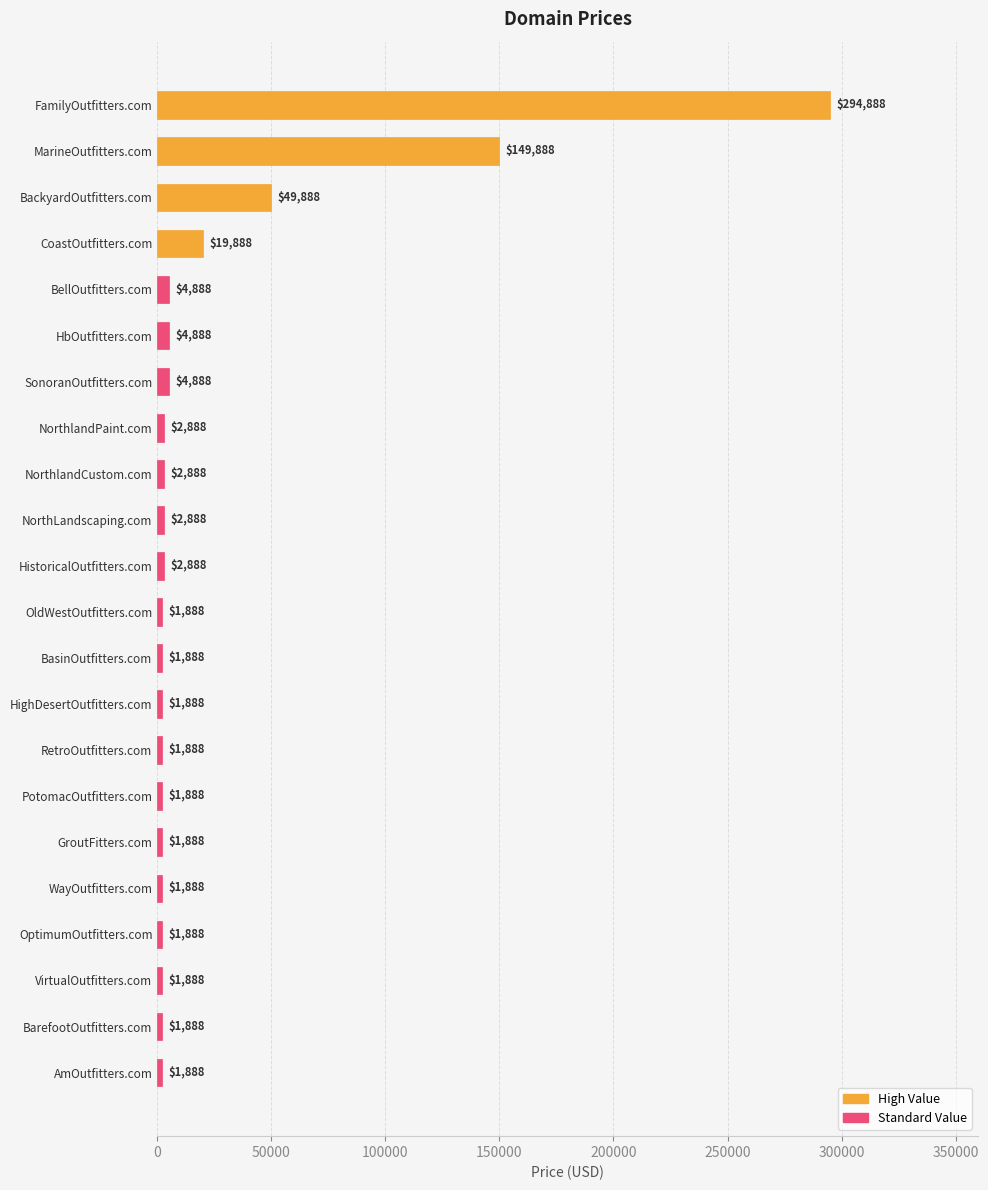

How many distinct data groups are displayed?

1